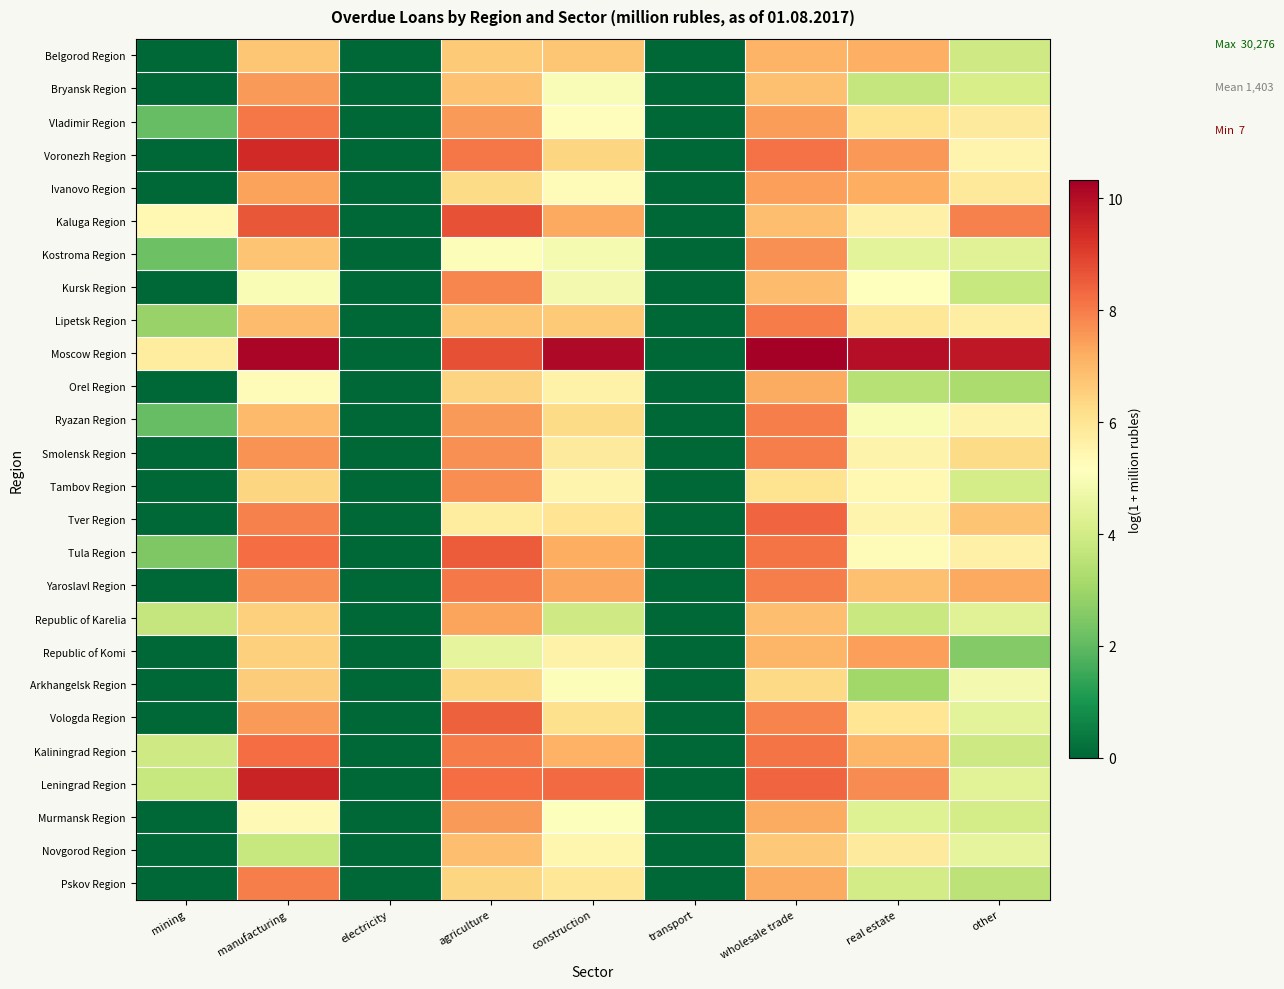

At how many categories does at least one series exceed 3?

7